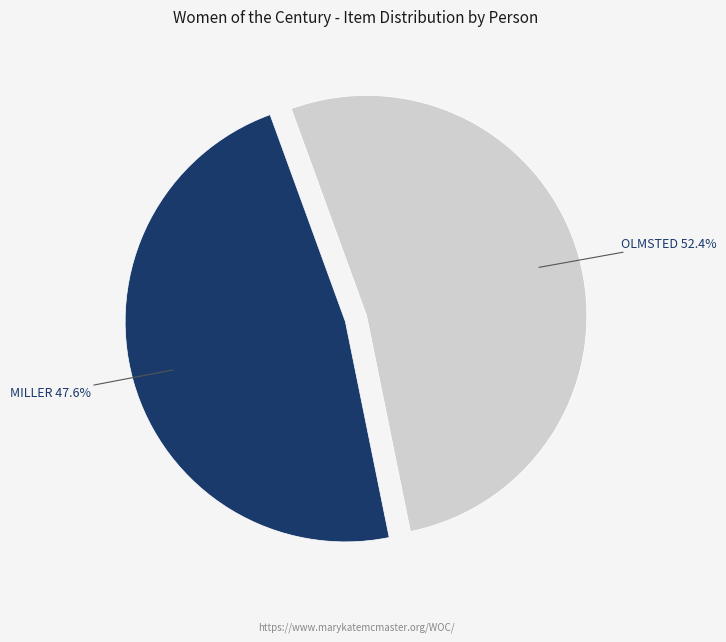

Is there any slice that represents more than half of the pie?

Yes